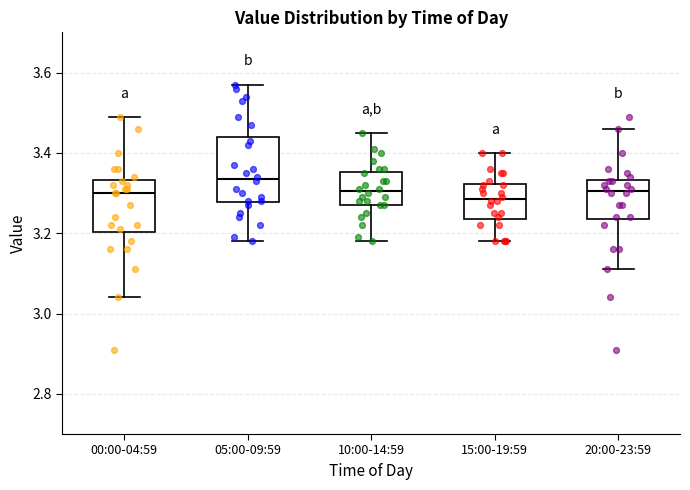

Which box is the tallest, from its lower edge to its upper edge?

05:00-09:59